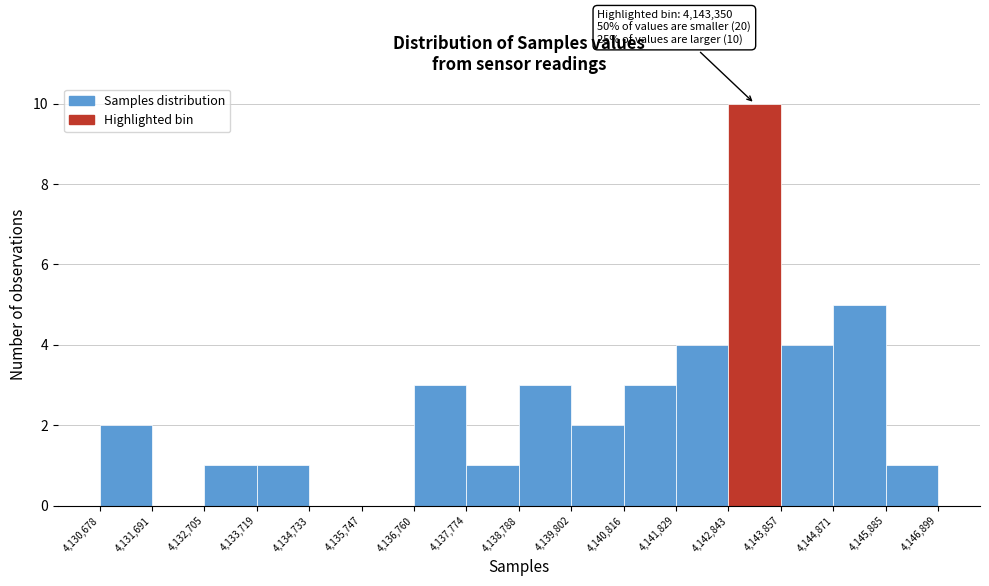

Over which range of the x-axis is the bar tallest?

4,142,843 to 4,143,857